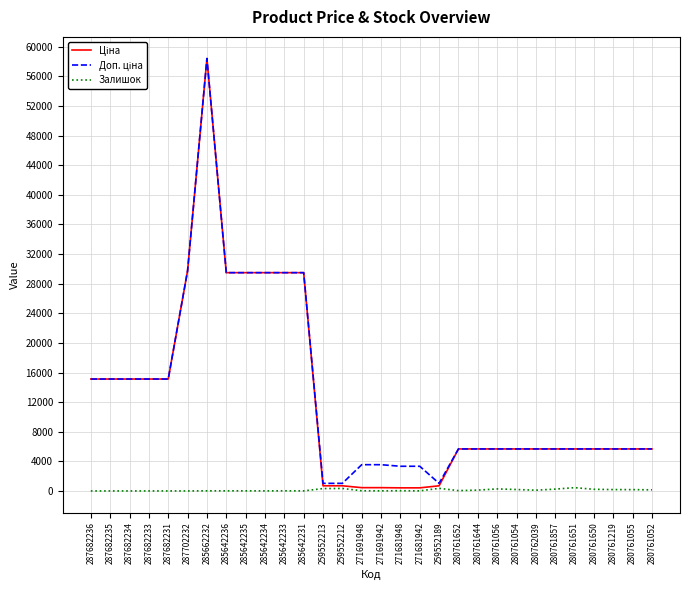

What is the greatest value displayed?

58426.5